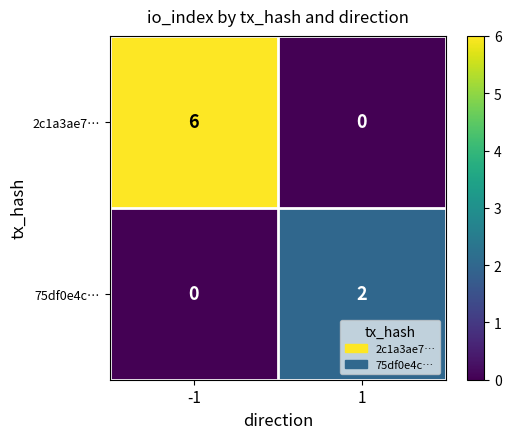

Which label corresponds to the largest value in the chart?

-1